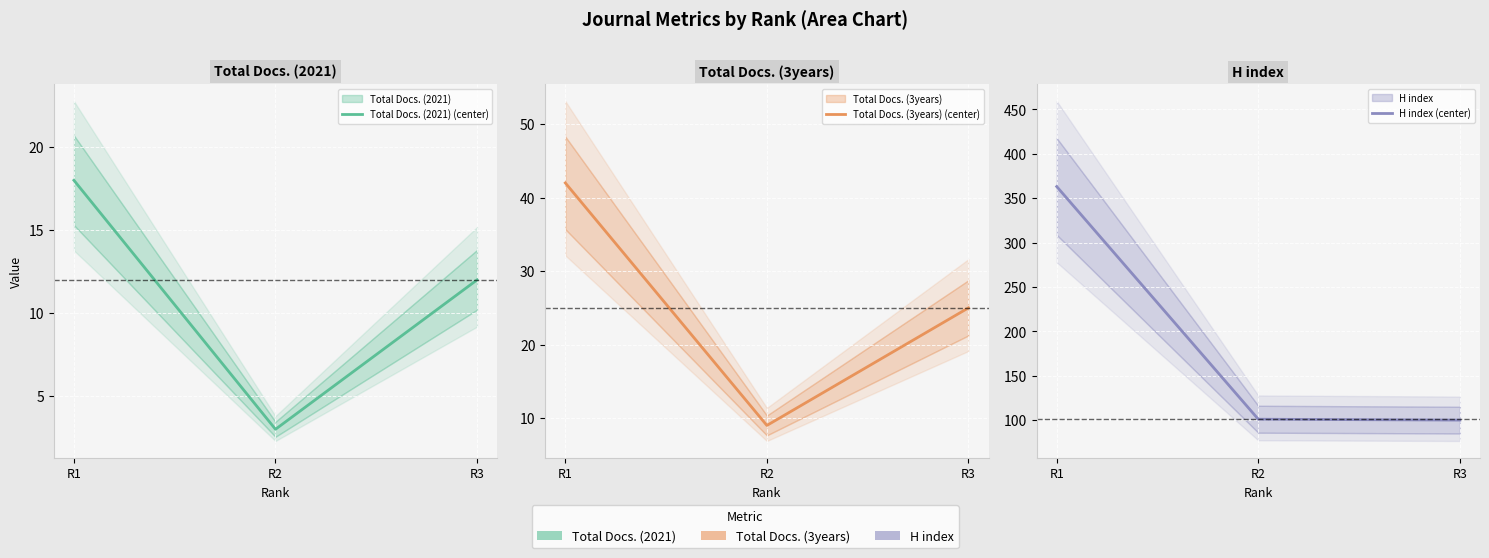

What is the difference between the highest and lowest values at R3?

88